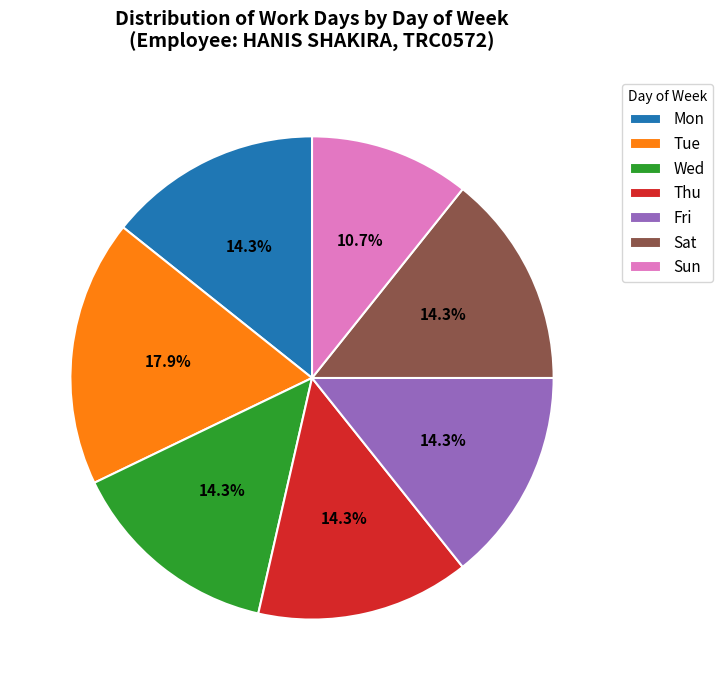

To the nearest percent, what is the difference between the largest and smallest slice percentages?

7%